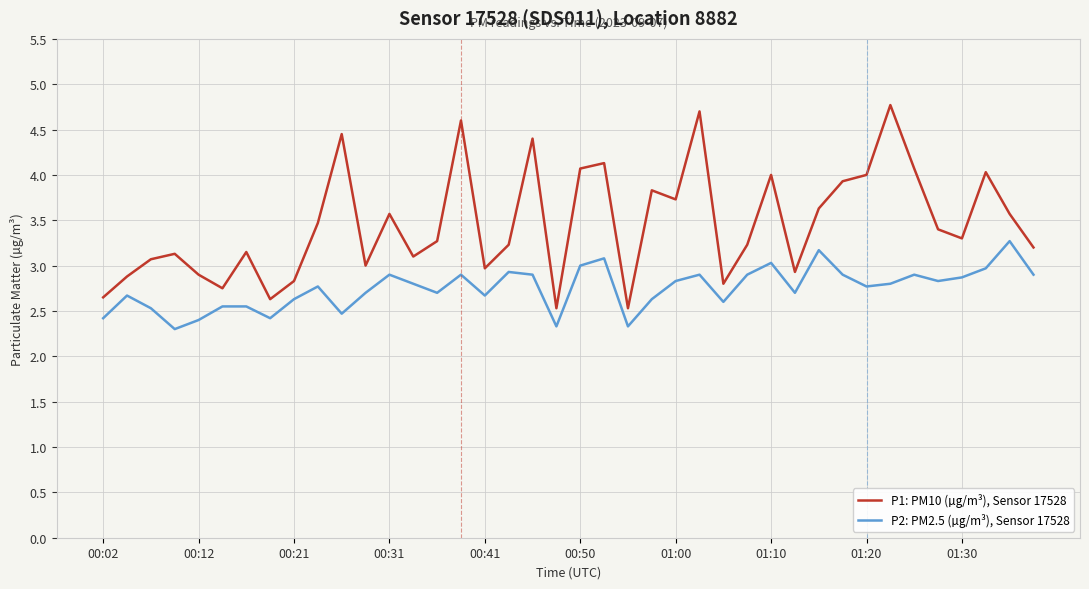

What is the sum of all P1: PM10 (µg/m³), Sensor 17528 values?

138.4